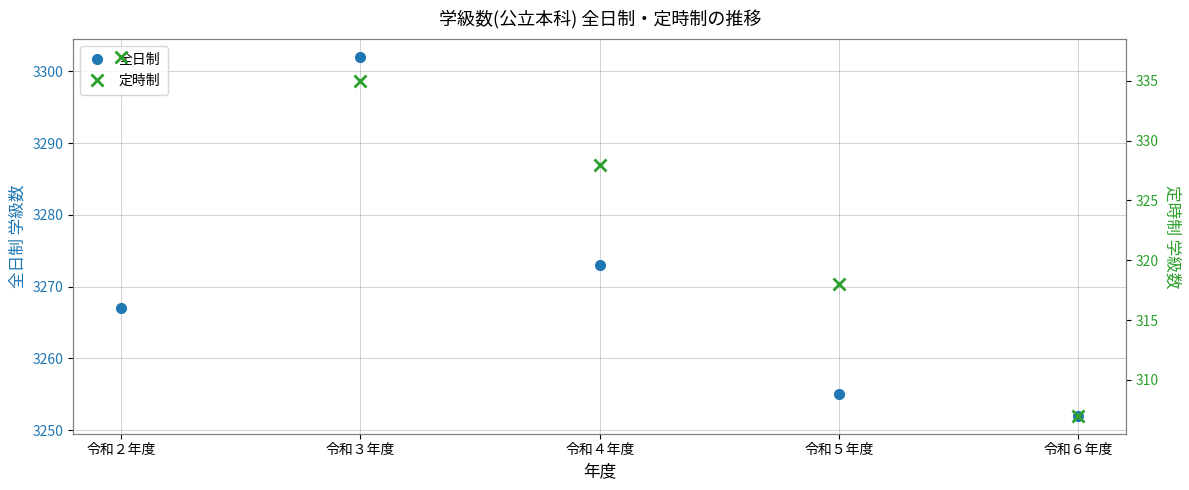

At which label does 全日制 reach its minimum?

令和６年度